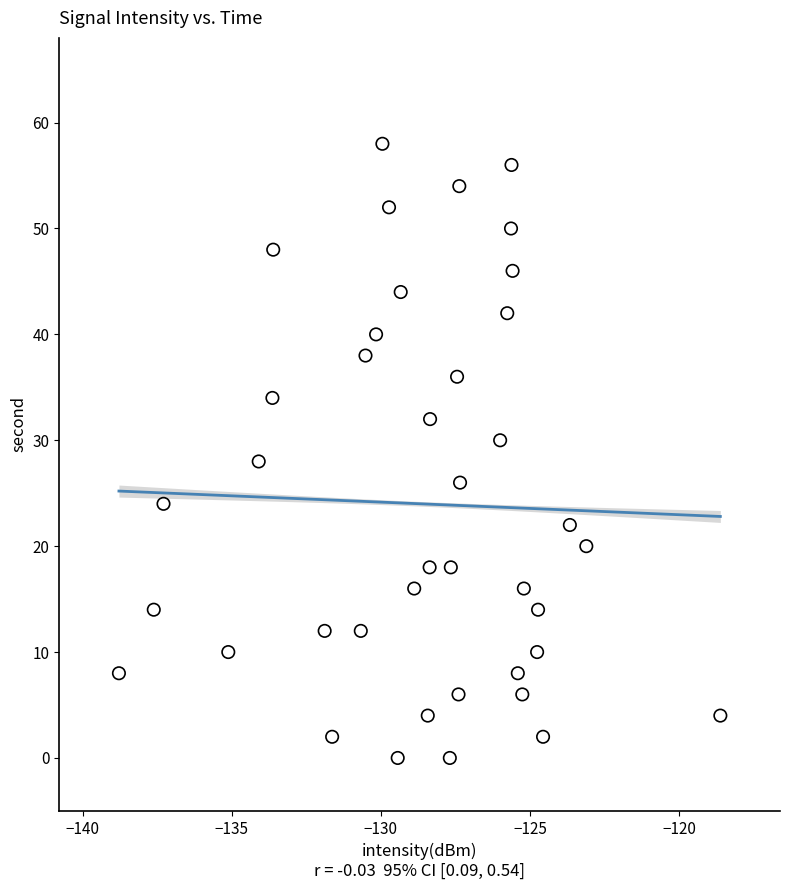

Count the number of points in this scatter plot.

40